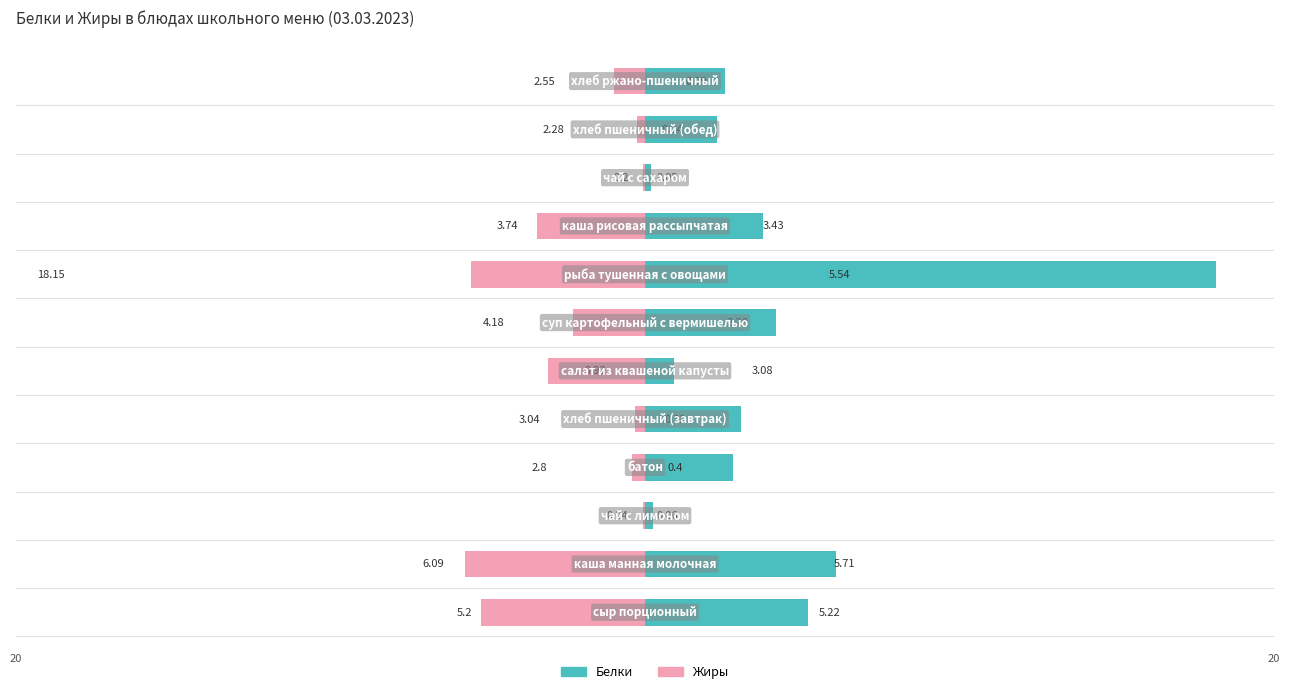

What is the difference between the Жиры values at 2 and 7?

5.5